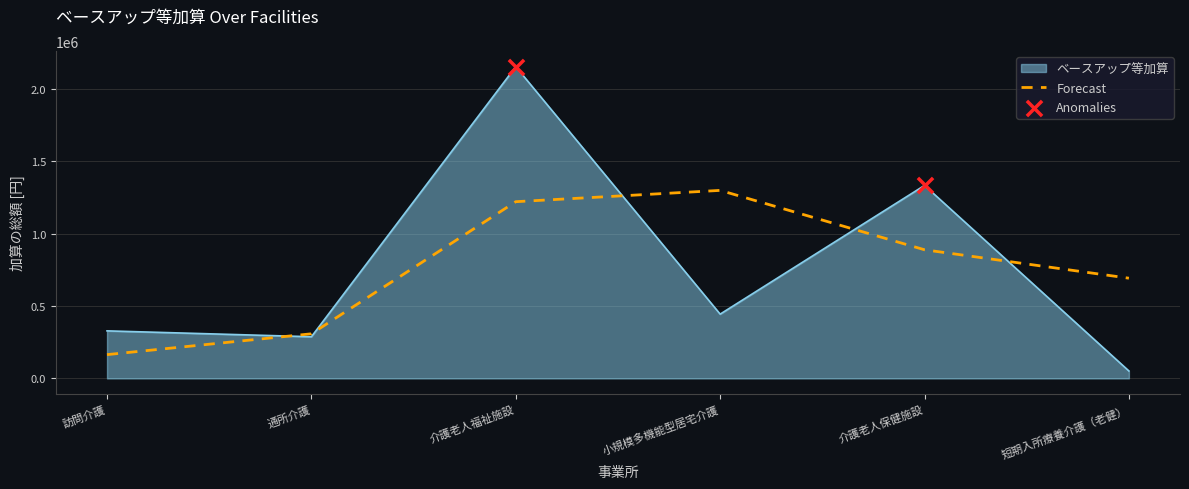

Which series changed the most between 小規模多機能型居宅介護 and 短期入所療養介護（老健）?

Forecast